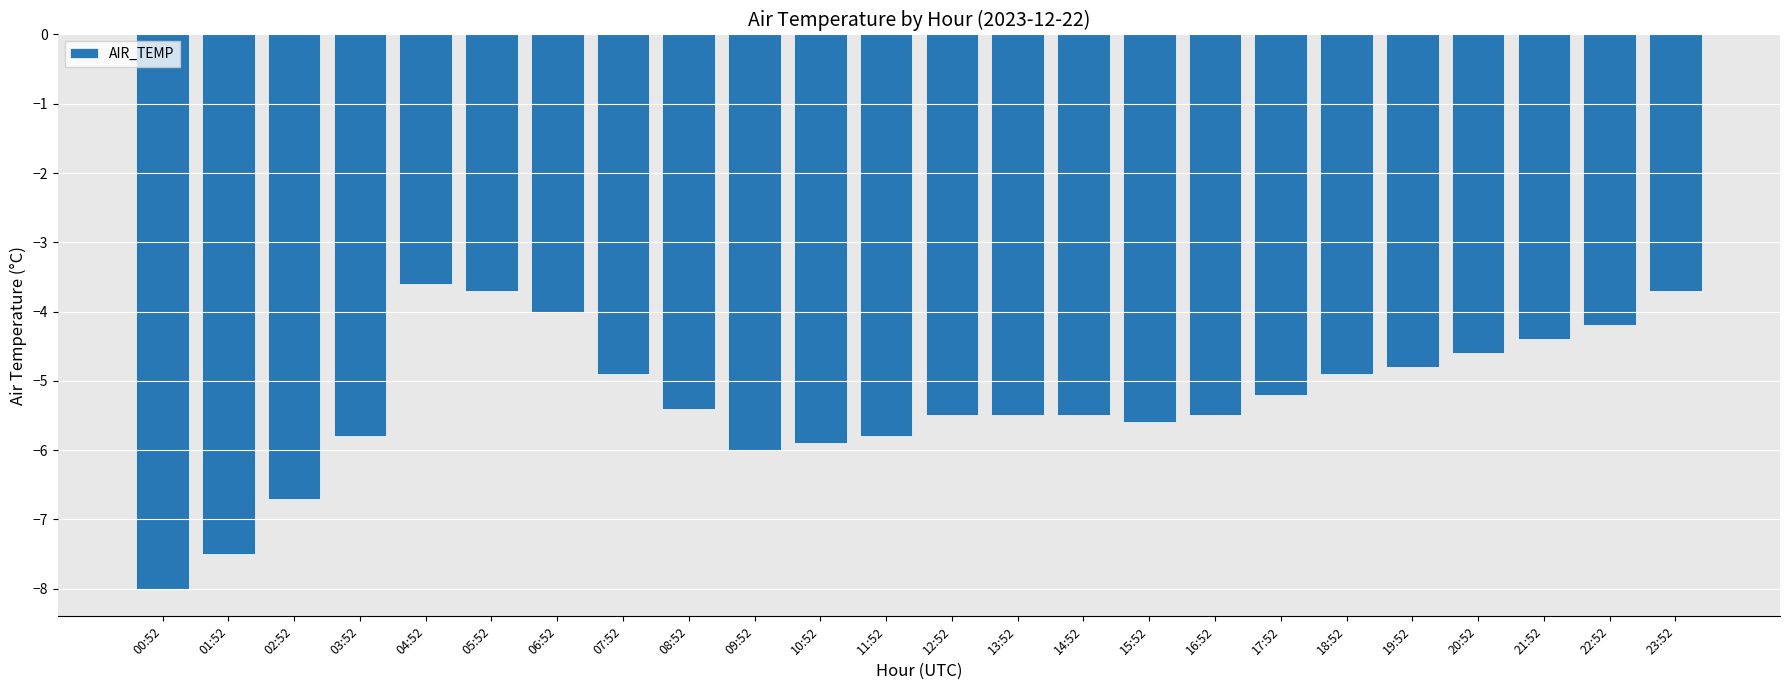

Which has a higher value, 02:52 or 14:52?

14:52